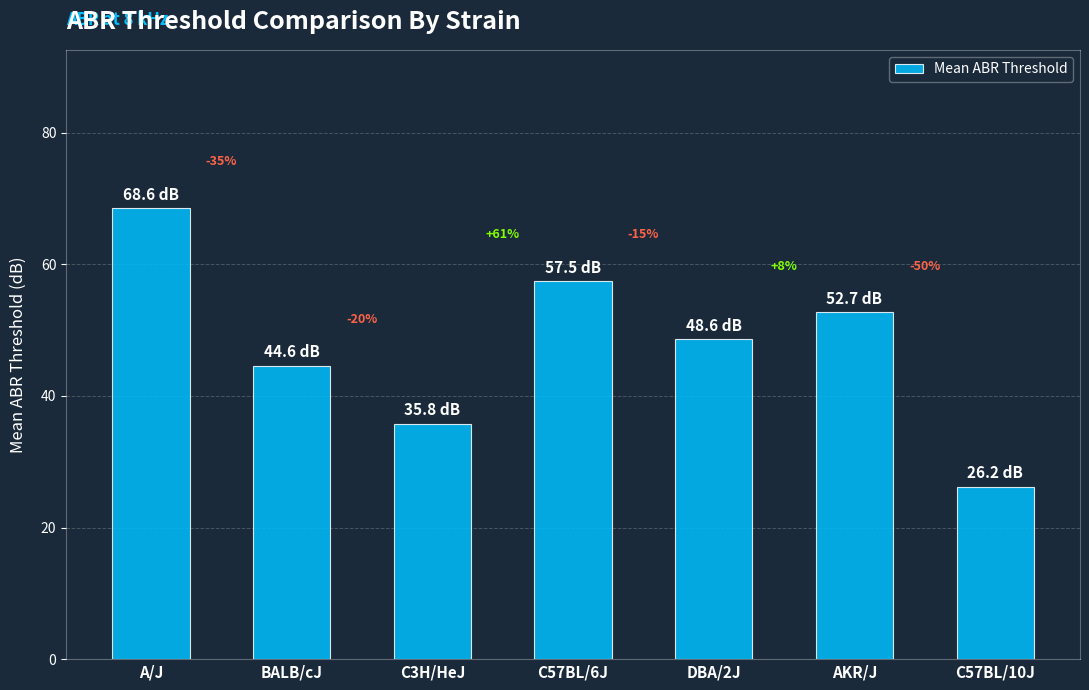

What is the ratio of the value at DBA/2J to the value at A/J?

0.7